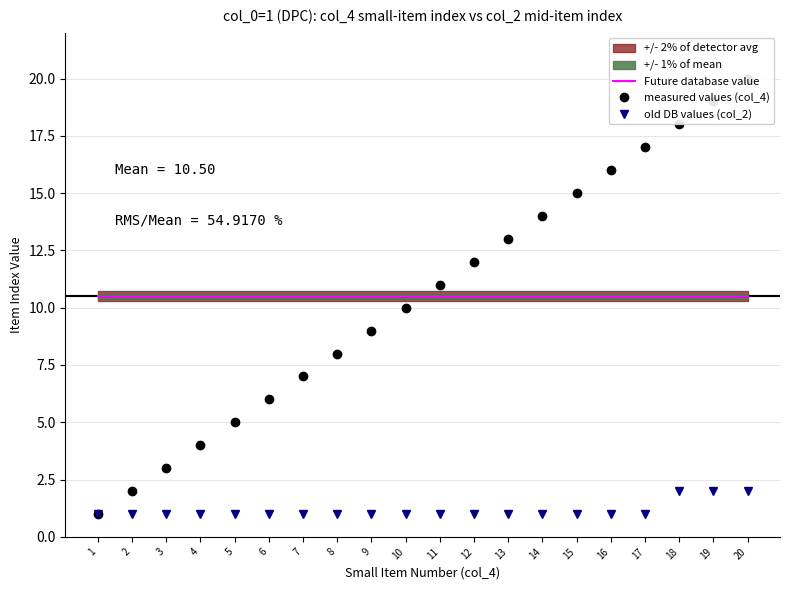

How many data points does each series have?

20